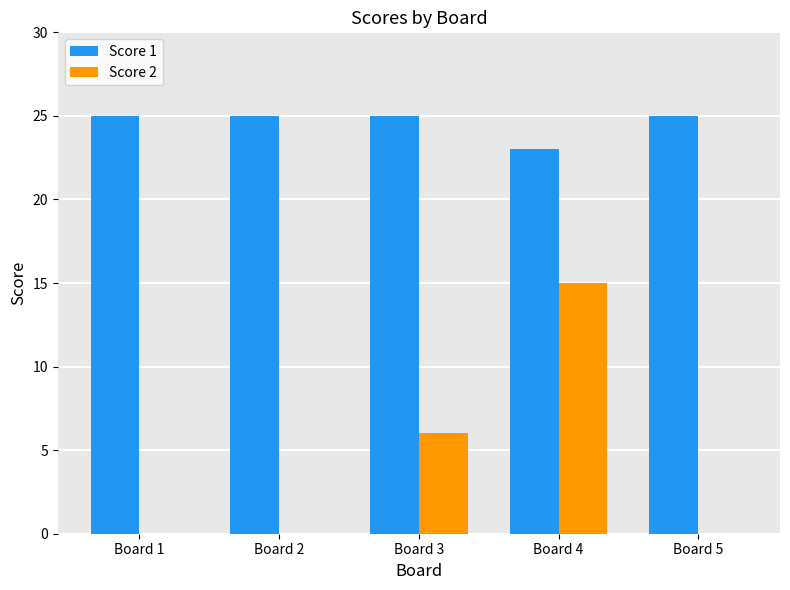

At which category is the sum across all series the highest?

Board 4